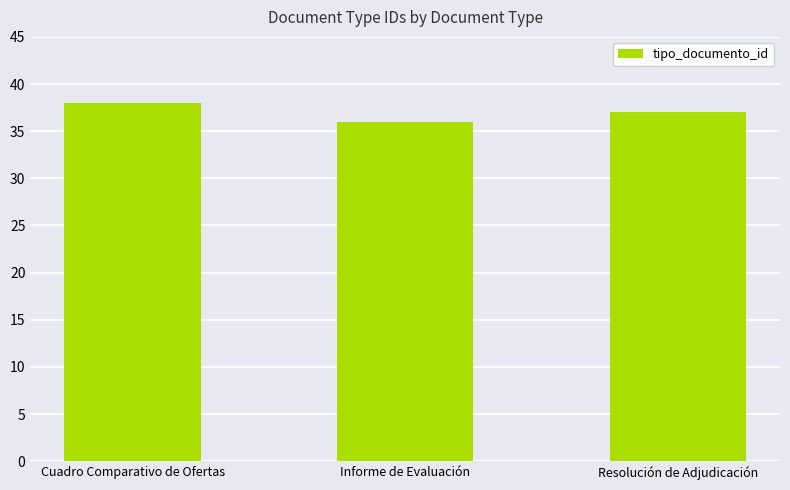

What is the ratio of the value at Informe de Evaluación to the value at Cuadro Comparativo de Ofertas?

0.9